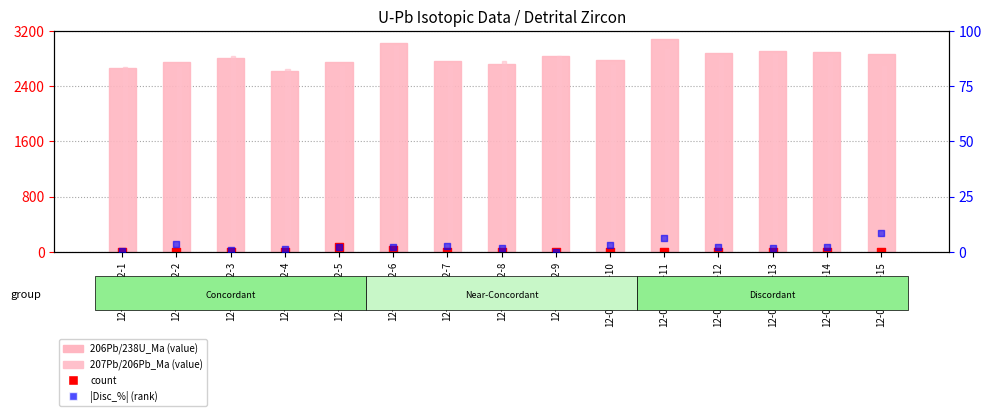

Which series contains the lowest Y value?

count